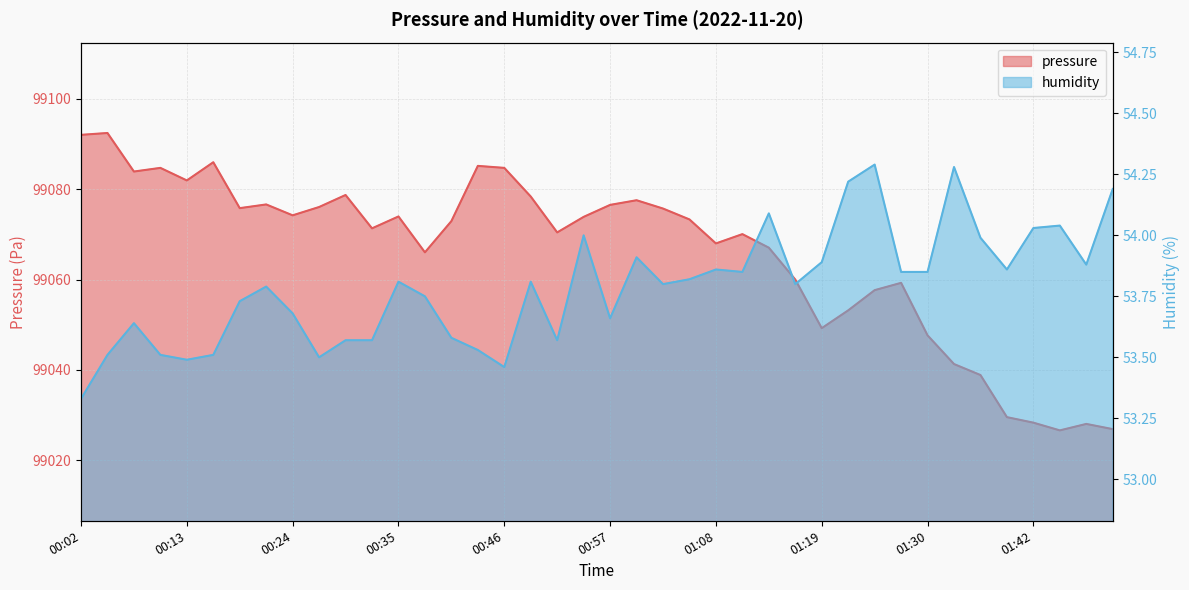

What is the maximum value shown in the chart?

99092.4